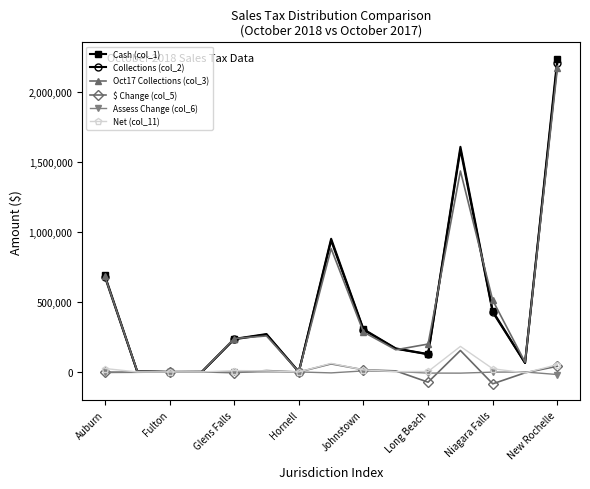

What is the difference between the maximum and minimum values in the Net (col_11) series?

189116.2